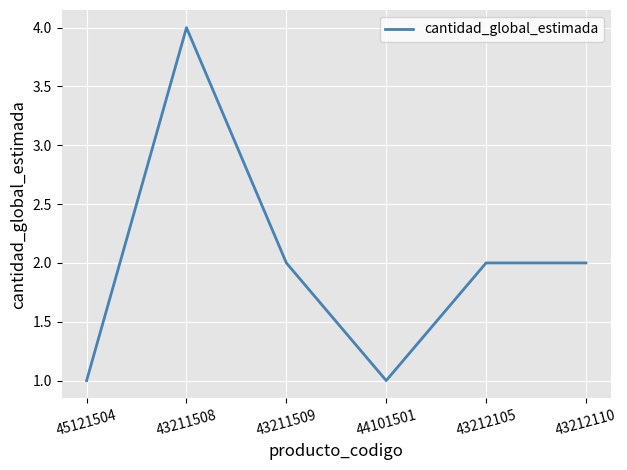

Count the values in the range 1 to 2.

5